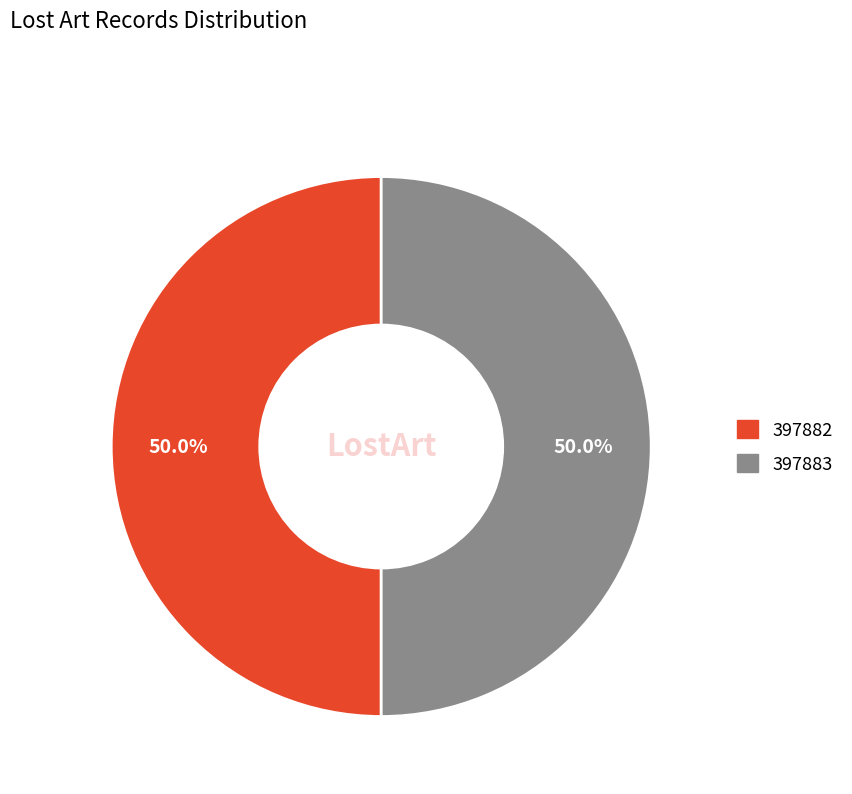

Approximately how many times larger is the value at 397882 compared to 397883?

1.0